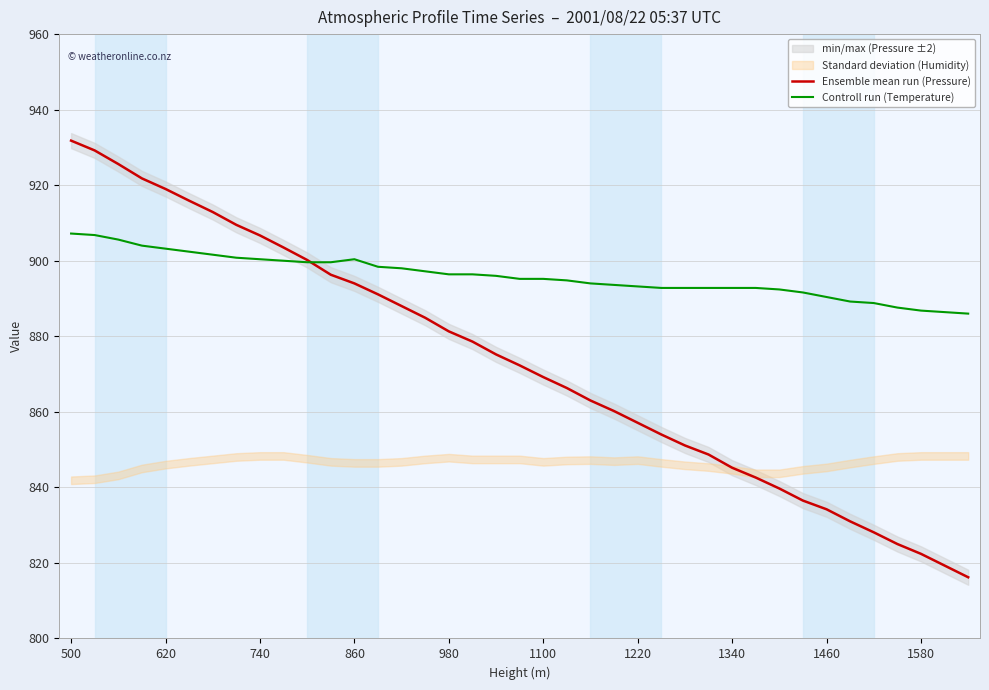

What is the minimum value for Ensemble mean run (Pressure)?

816.2